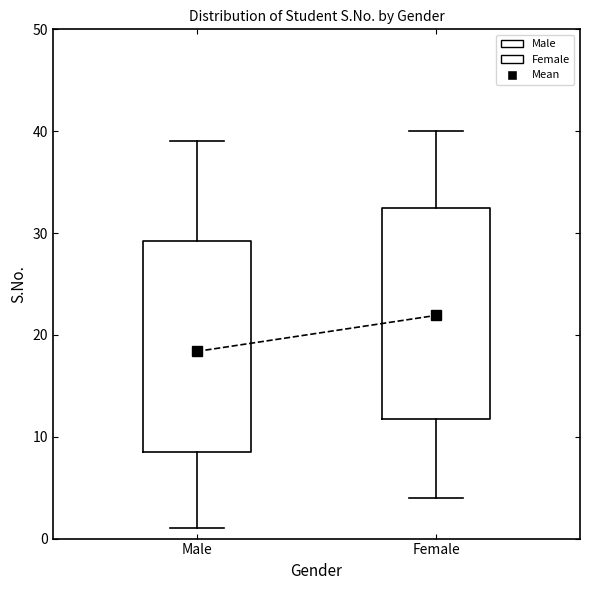

Where does the upper whisker of the box for Female end on the y-axis? The values are not printed on the chart, so give them approximately, as read against the axis.

40